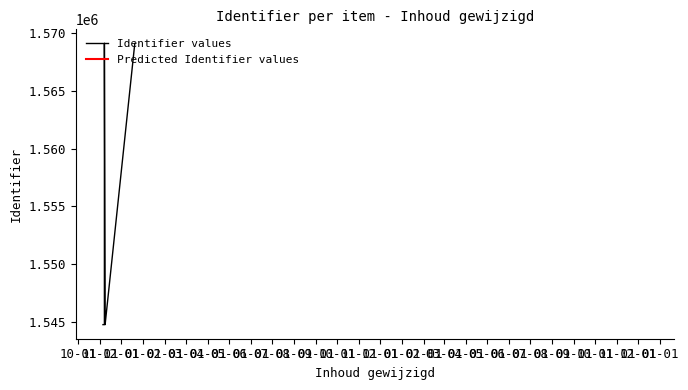

What is the difference between the values at 2015-11-08 and 2015-12-20?

24273